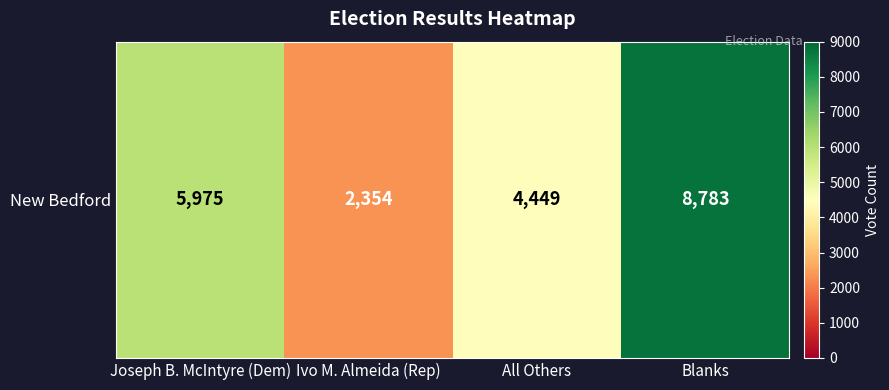

Read the value at All Others.

4449